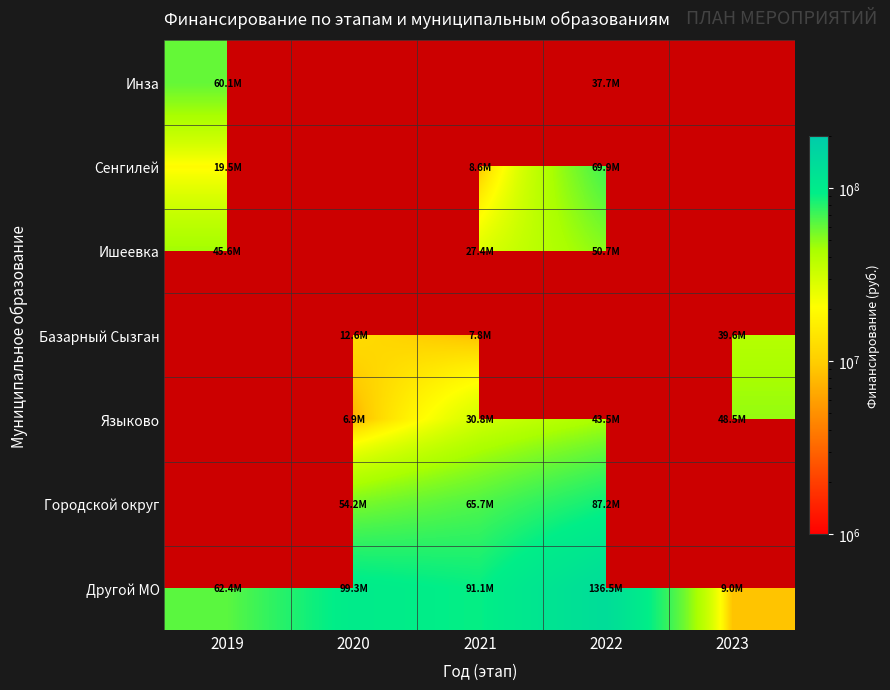

Rank the categories by Другой МО value from highest to lowest.

2022, 2020, 2021, 2019, 2023